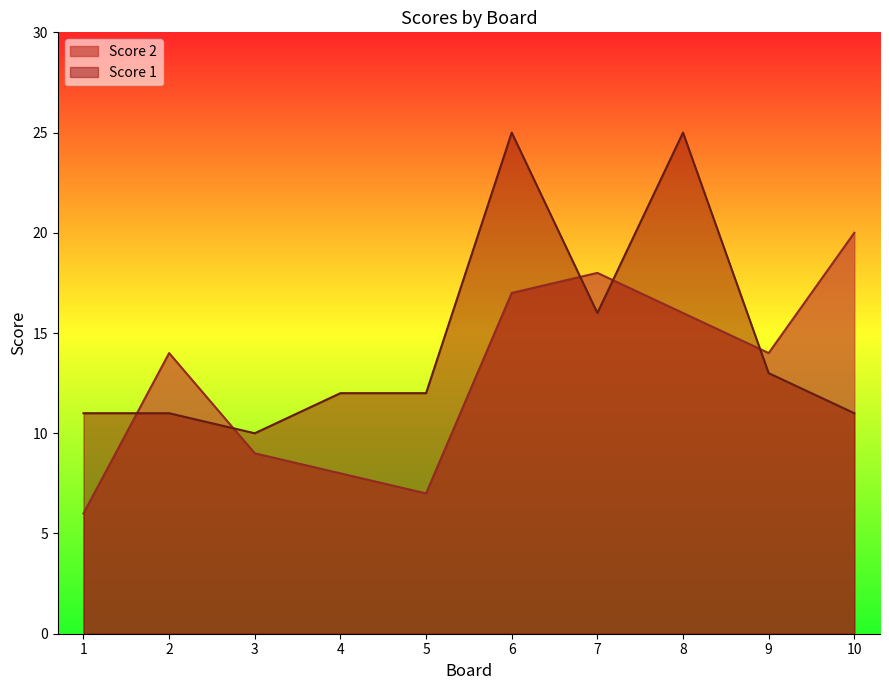

Between which two adjacent categories do Score 1 and Score 2 first intersect?

1 and 2